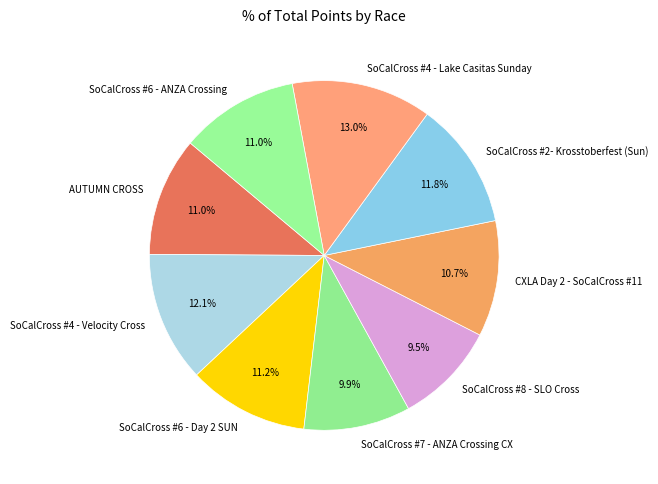

Approximately how many times larger is the value at CXLA Day 2 - SoCalCross #11 compared to SoCalCross #6 - Day 2 SUN?

1.0